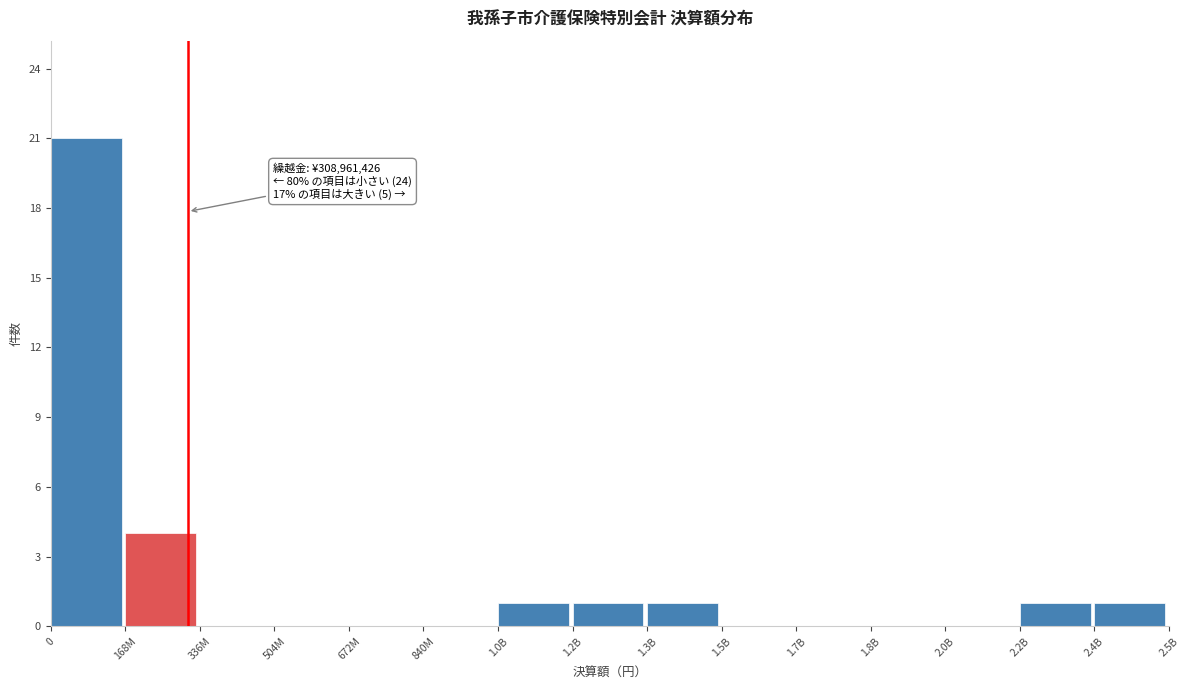

Reading left to right, extract all data points from this chart.

0=21	168M=4	336M=0	504M=0	672M=0	840M=0	1.0B=1	1.2B=1	1.3B=1	1.5B=0	1.7B=0	1.8B=0	2.0B=0	2.2B=1	2.4B=1